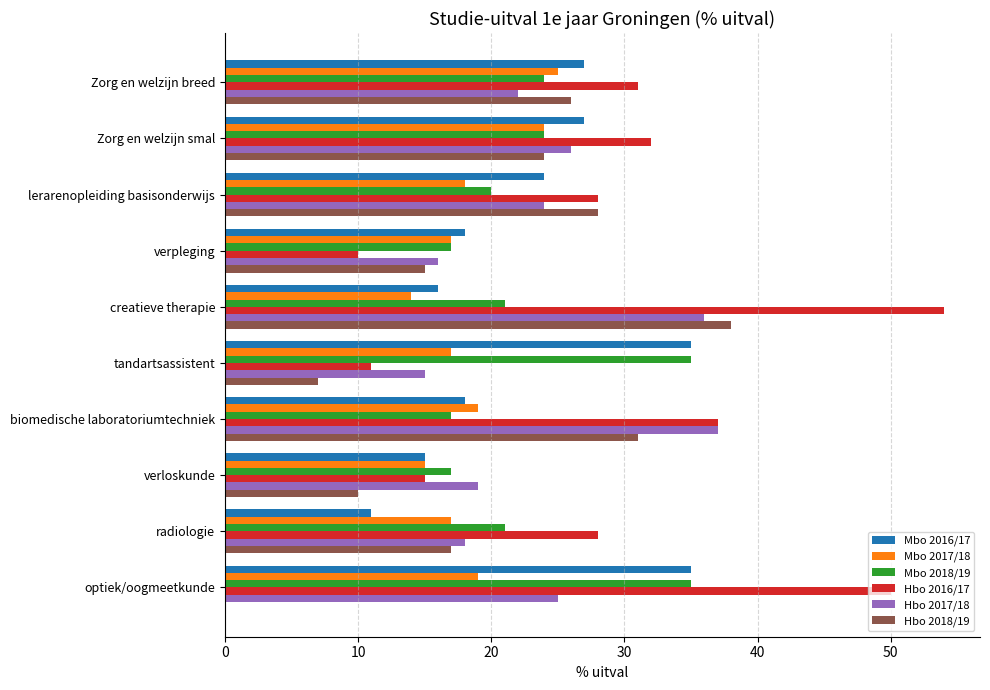

Which category has the highest value in the Hbo 2016/17 series?

creatieve therapie